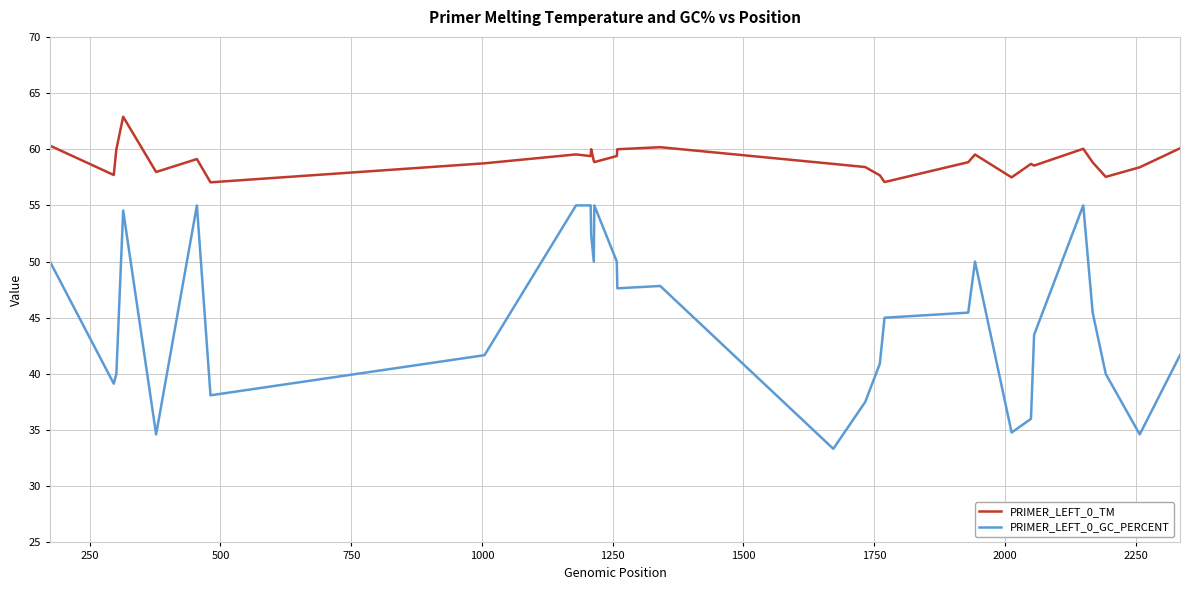

What are all the series names shown in the legend?

PRIMER_LEFT_0_TM, PRIMER_LEFT_0_GC_PERCENT